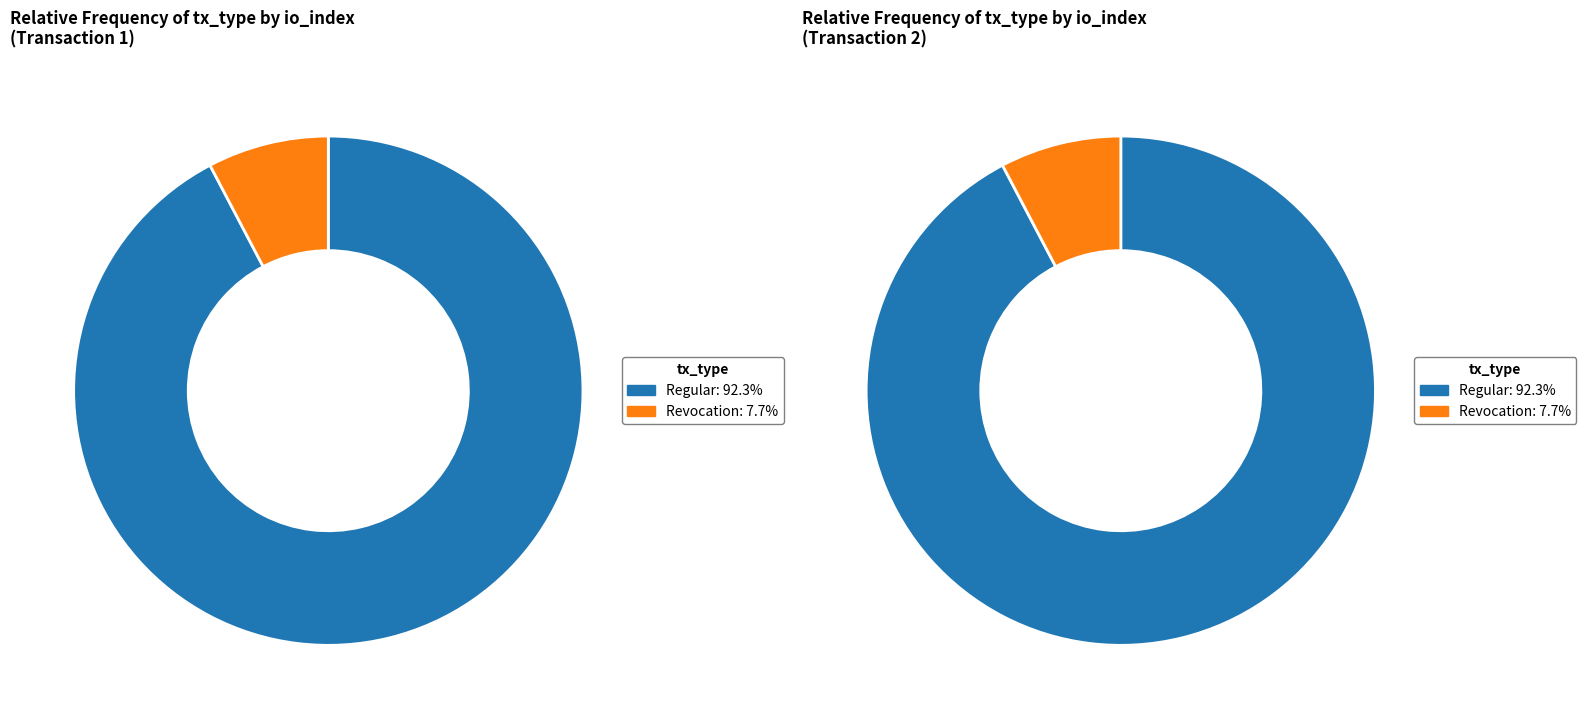

Which has a higher value, Revocation or Regular?

Regular